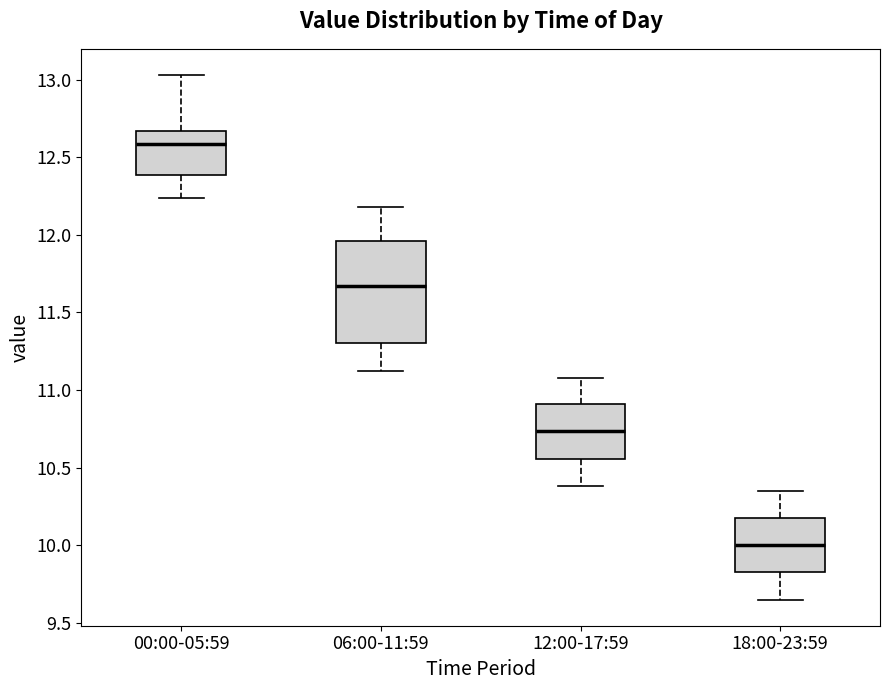

Which box's median line is the lowest?

18:00-23:59